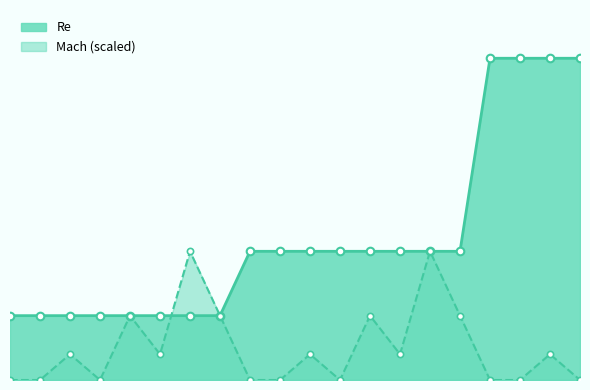

At how many categories does at least one series exceed 97725?

13